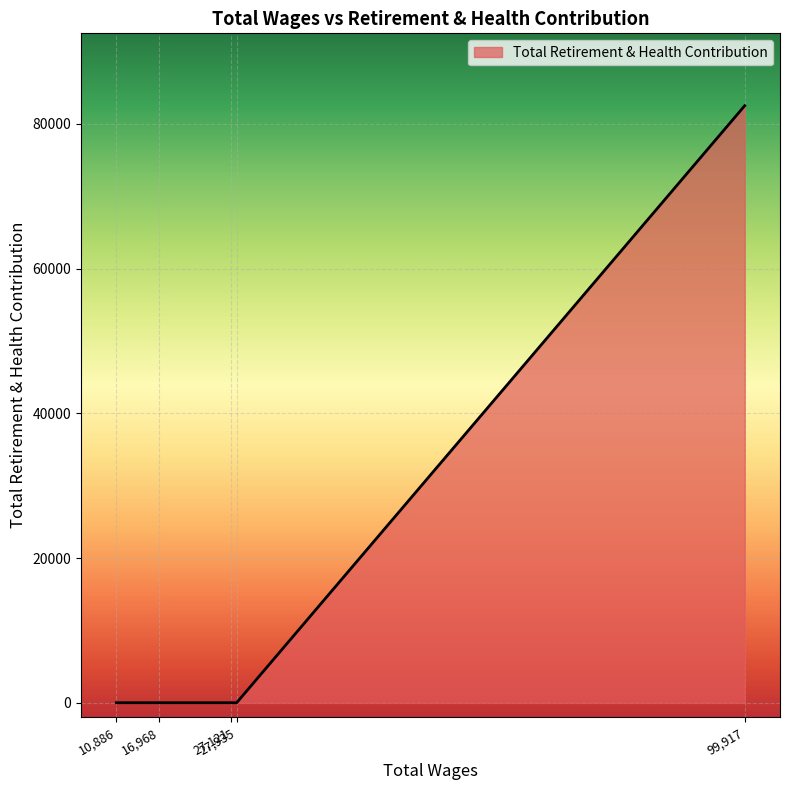

What is the maximum value shown in the chart?

82499